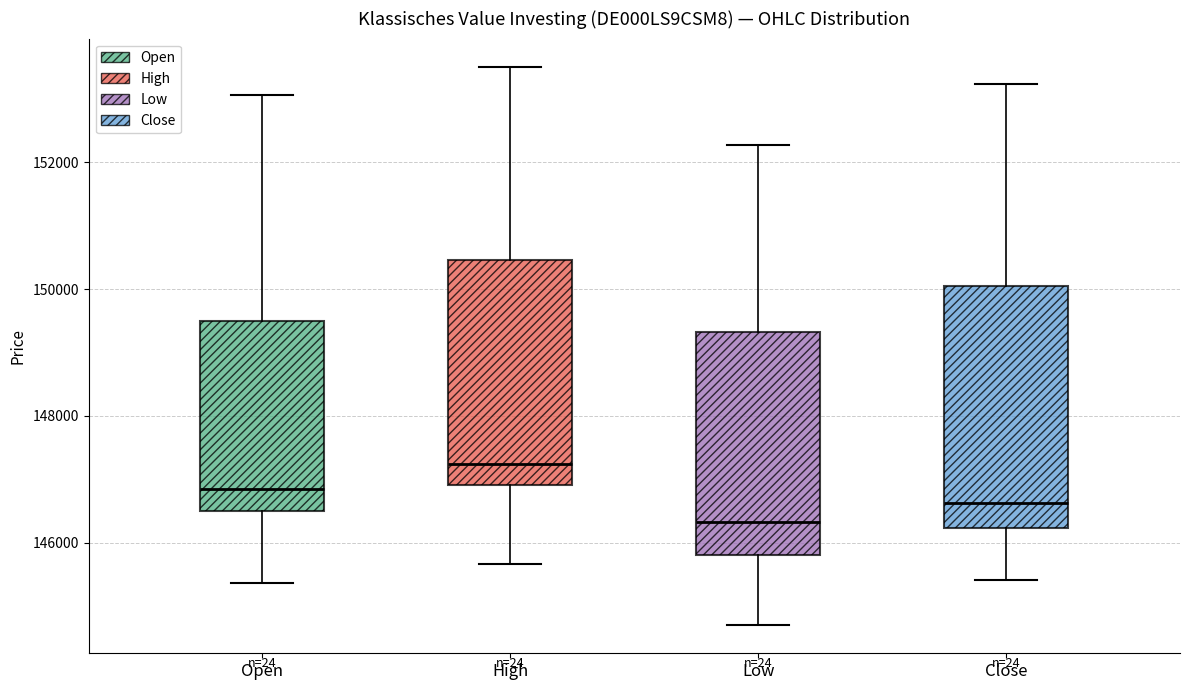

Reading left to right, transcribe this box plot: for each box, give where its median line is, the range the box spans, and where its two whiskers end, as read against the y-axis. The values are not printed on the chart, so give them approximately, as read against the axis.

Open: median 146800, box 146400 to 149600, whiskers 145400 to 153000
High: median 147200, box 147000 to 150400, whiskers 145600 to 153600
Low: median 146400, box 145800 to 149400, whiskers 144600 to 152200
Close: median 146600, box 146200 to 150000, whiskers 145400 to 153200